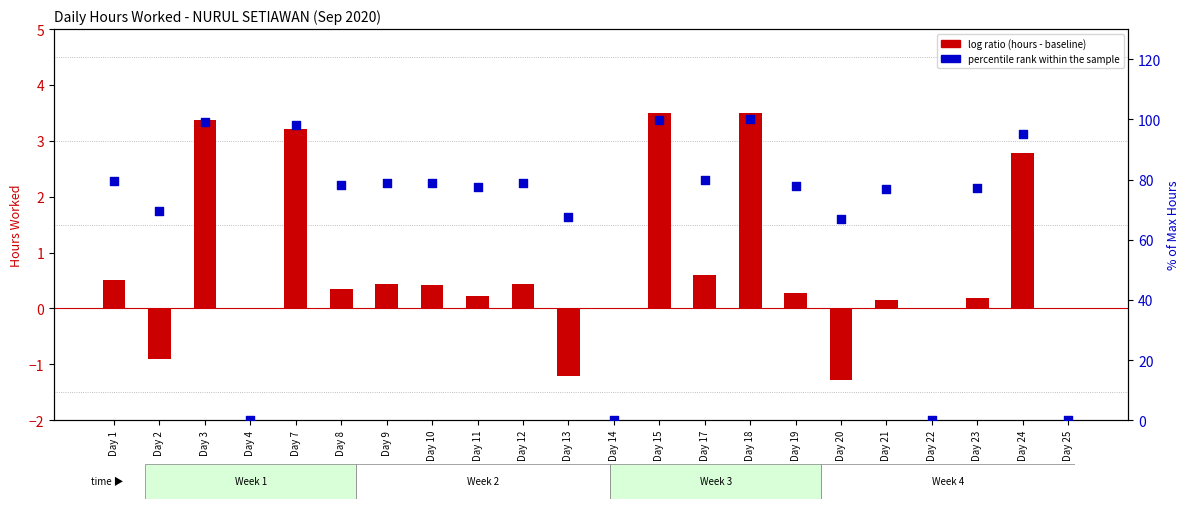

What is the total value across all series at Day 17?

80.6